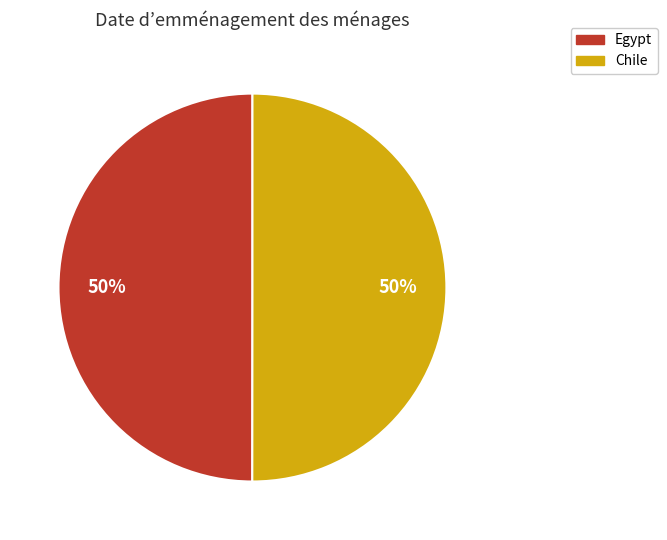

To the nearest percent, what percentage of the pie is Chile?

50%